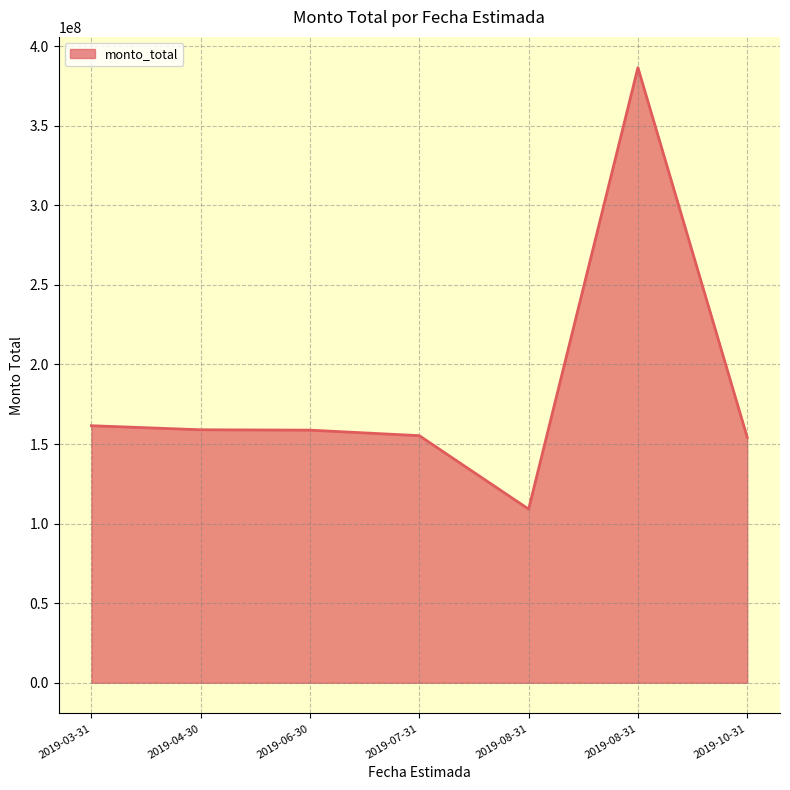

Which category has the lowest value across all series?

2019-08-31